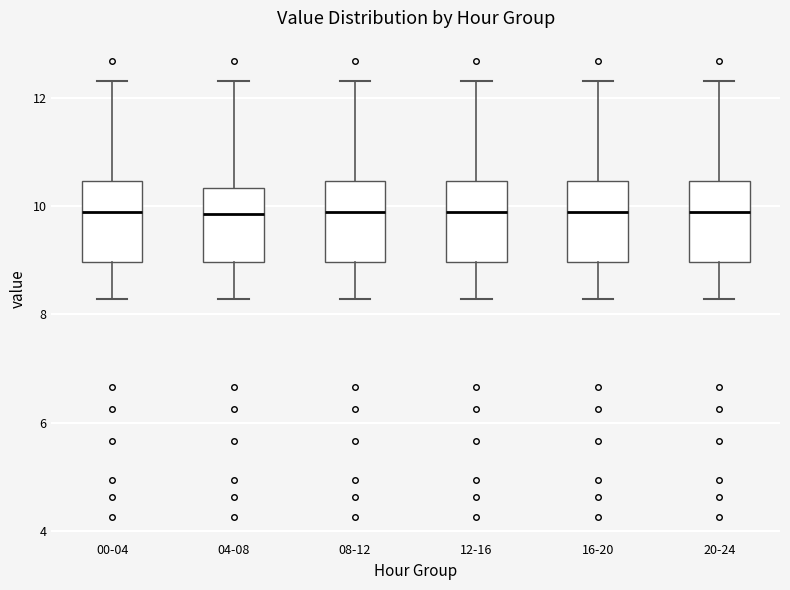

Reading left to right, transcribe this box plot: for each box, give where its median line is, the range the box spans, and where its two whiskers end, as read against the y-axis. The values are not printed on the chart, so give them approximately, as read against the axis.

00-04: median 9.8, box 9.0 to 10.4, whiskers 8.2 to 12.4
04-08: median 9.8, box 9.0 to 10.4, whiskers 8.2 to 12.4
08-12: median 9.8, box 9.0 to 10.4, whiskers 8.2 to 12.4
12-16: median 9.8, box 9.0 to 10.4, whiskers 8.2 to 12.4
16-20: median 9.8, box 9.0 to 10.4, whiskers 8.2 to 12.4
20-24: median 9.8, box 9.0 to 10.4, whiskers 8.2 to 12.4